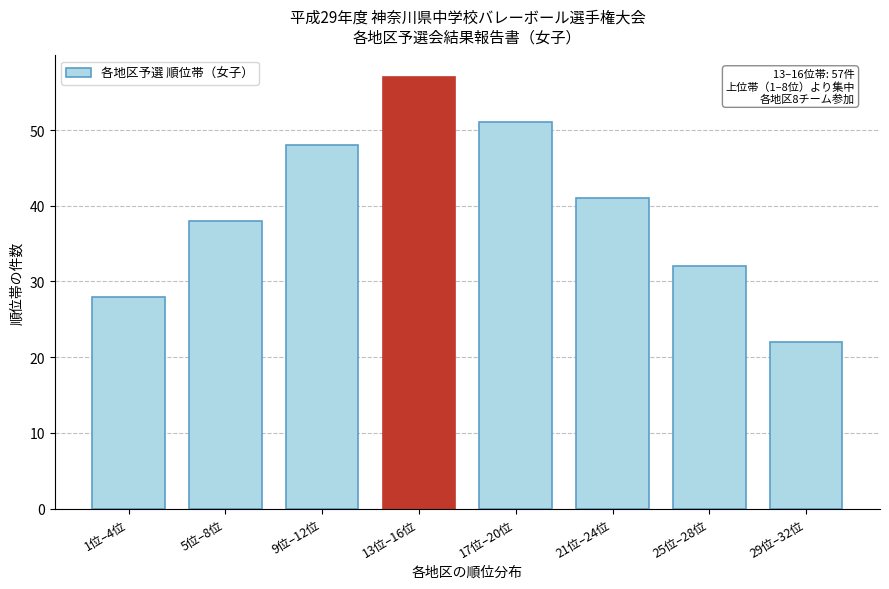

Reading right to left, what are all the values shown in this chart?

22	32	41	51	57	48	38	28